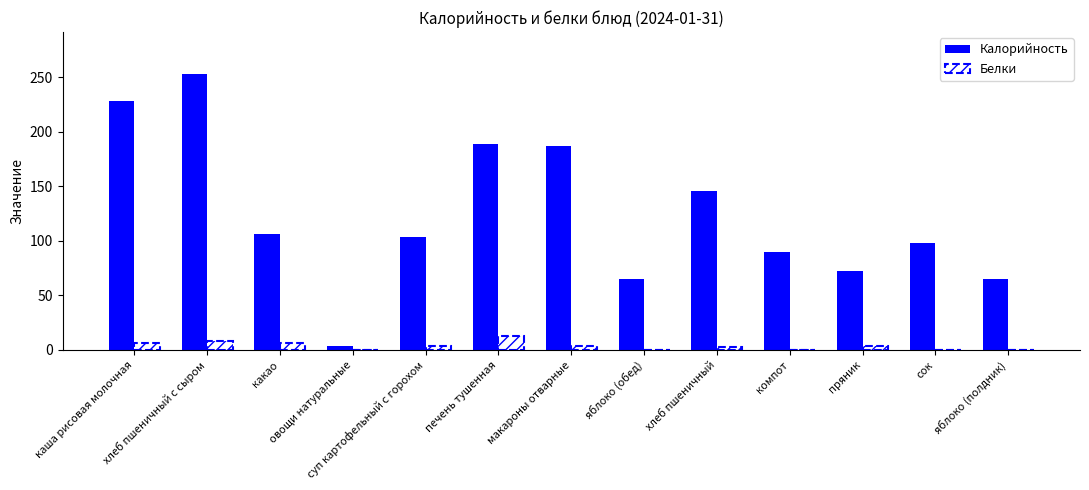

How many groups of bars are there?

13